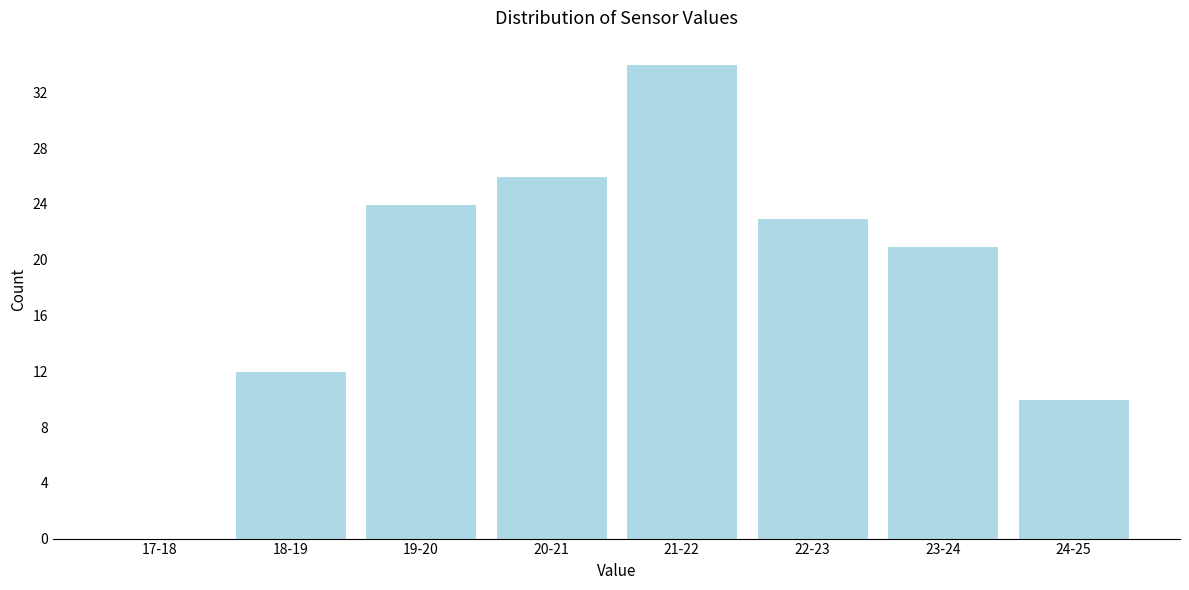

Reading left to right, transcribe all the data shown in this chart.

17-18=0	18-19=12	19-20=24	20-21=26	21-22=34	22-23=23	23-24=21	24-25=10